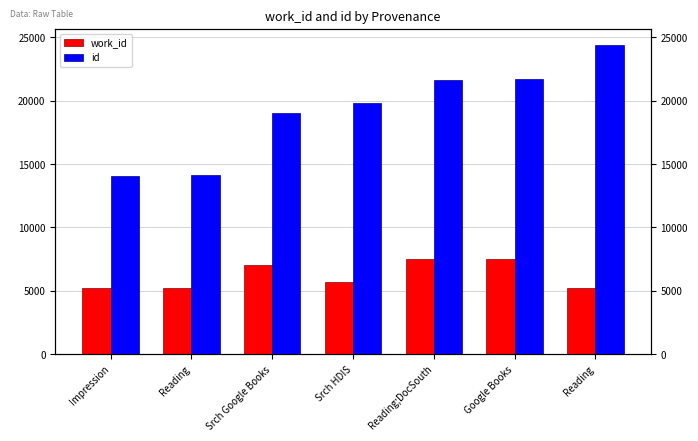

Which has a higher value, Reading;DocSouth or Srch Google Books?

Reading;DocSouth